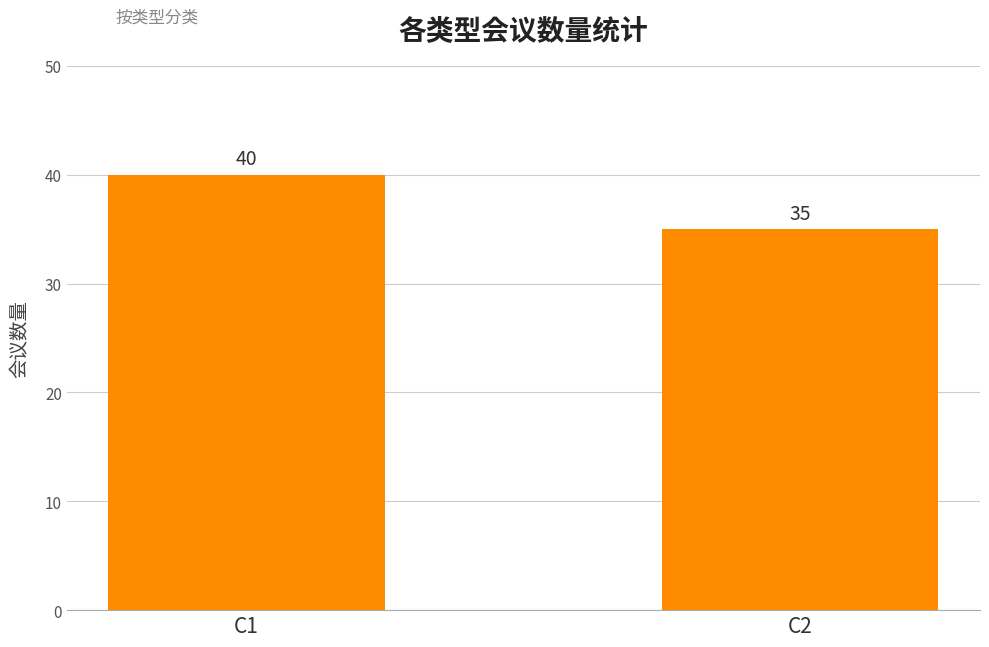

Reading left to right, what are all the values shown in this chart?

40	35